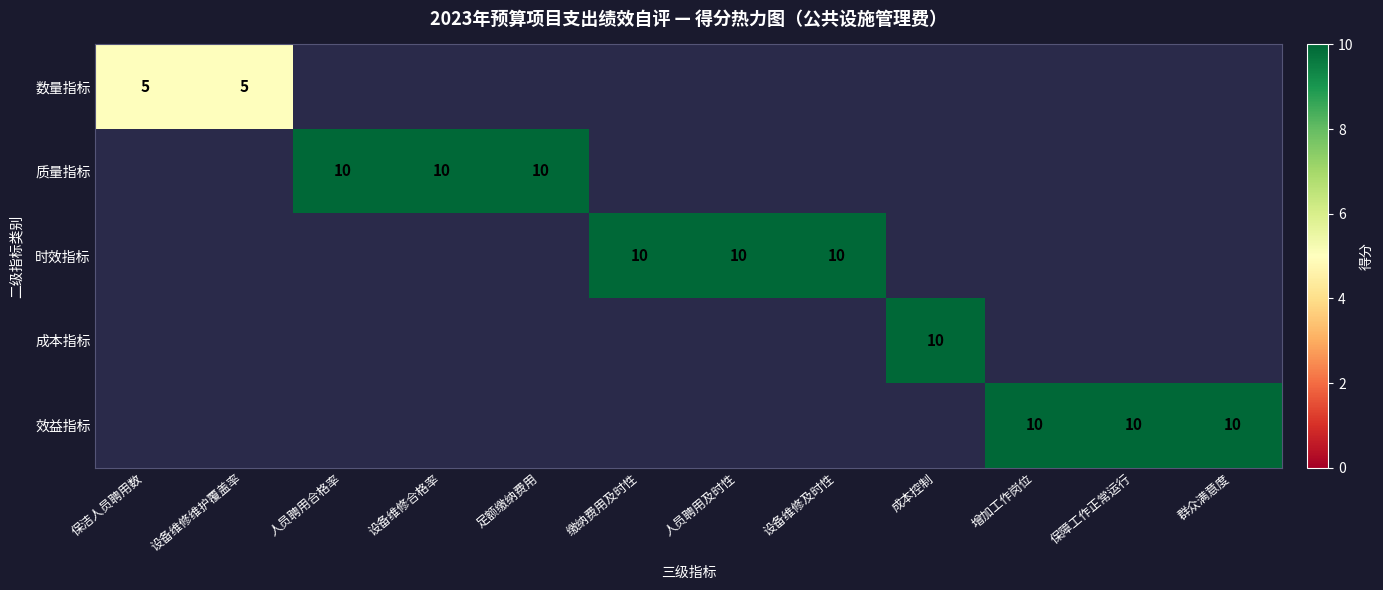

The 时效指标 series shows 10 at 缴纳费用及时性. True or false?

True